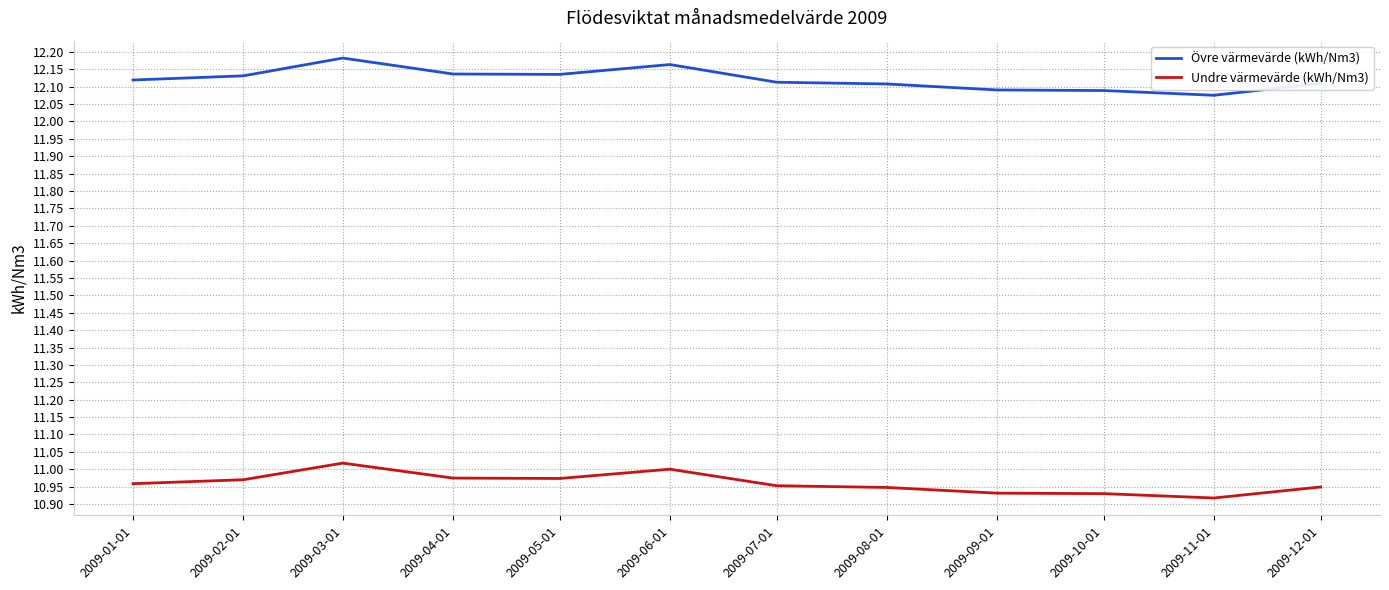

Is this an area chart (filled region under the line)?

No